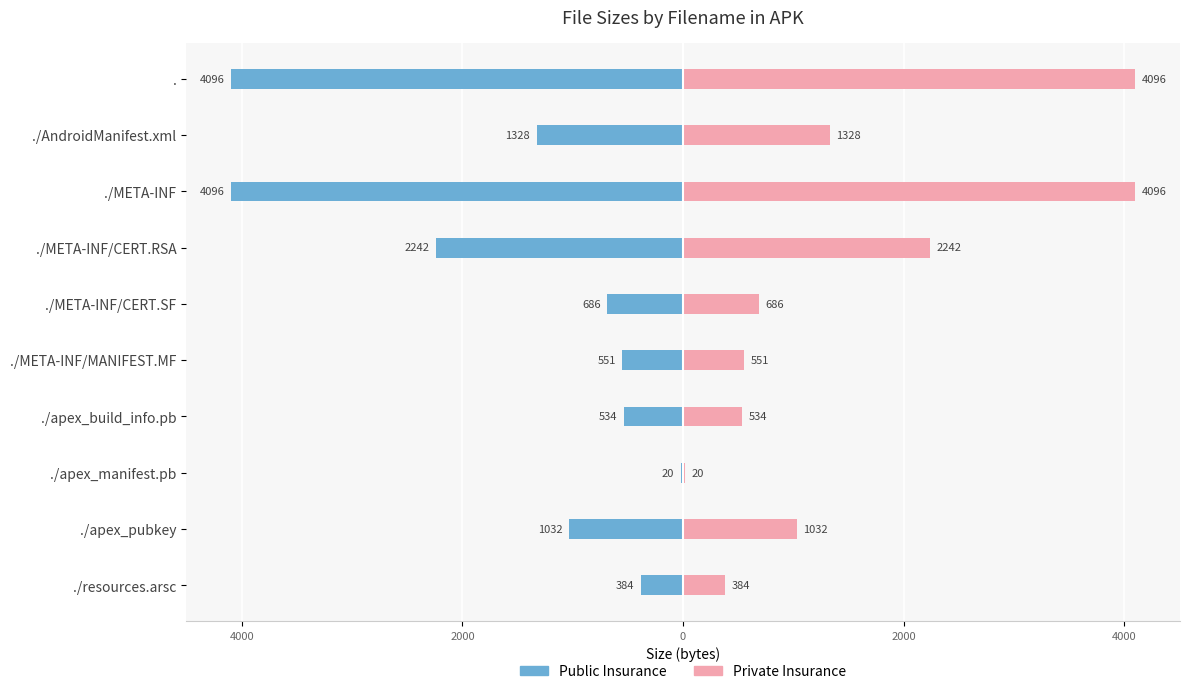

What is the average value of the Public Insurance series?

-1497